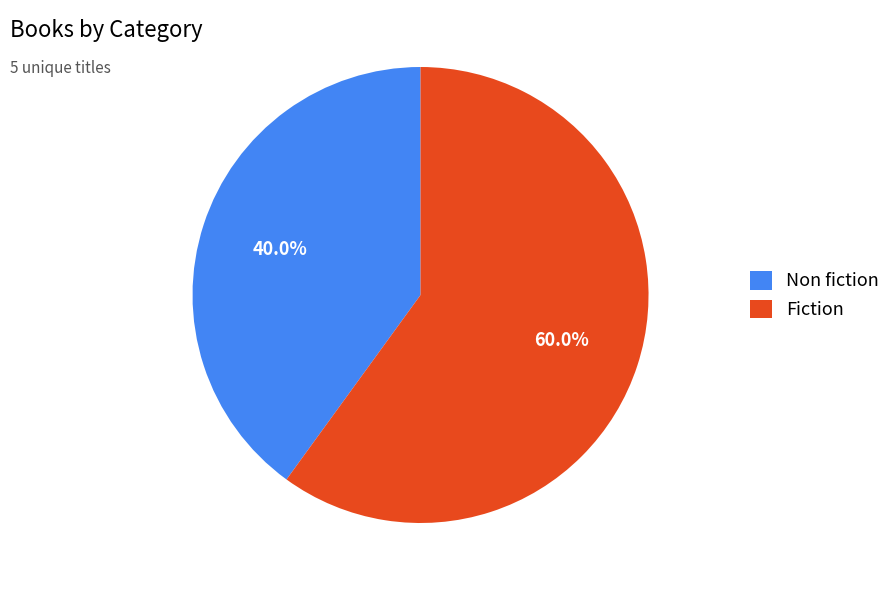

To the nearest percent, what is the combined percentage of Fiction and Non fiction?

100%